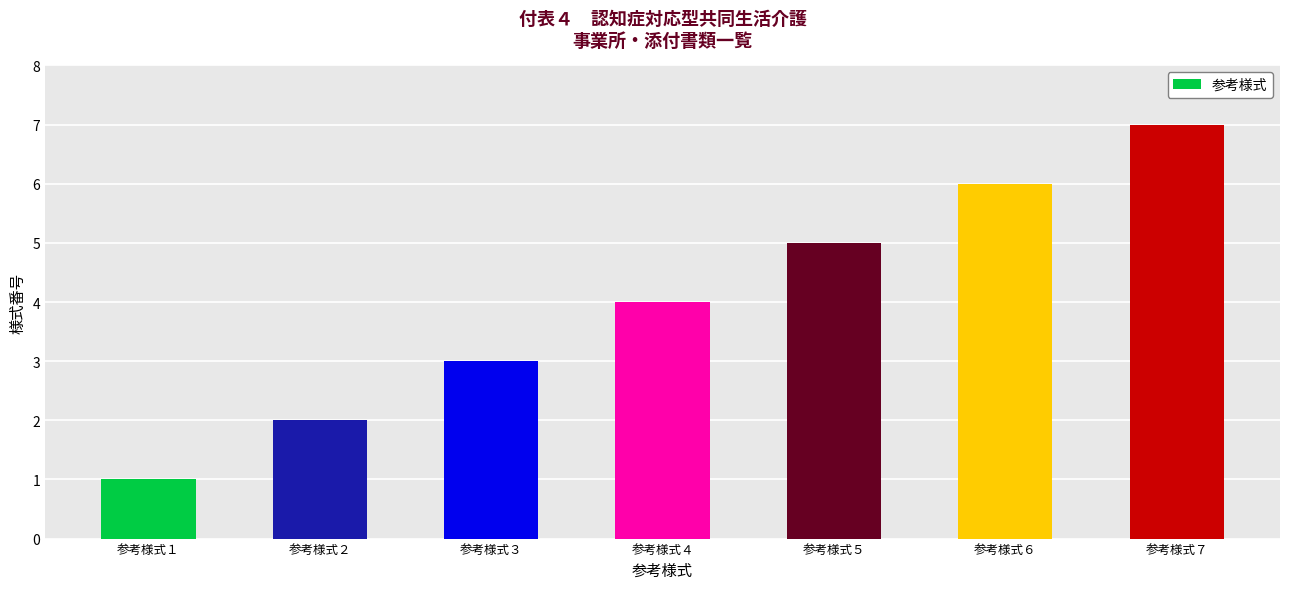

True or false: the data shows 1 at 参考様式５.

False